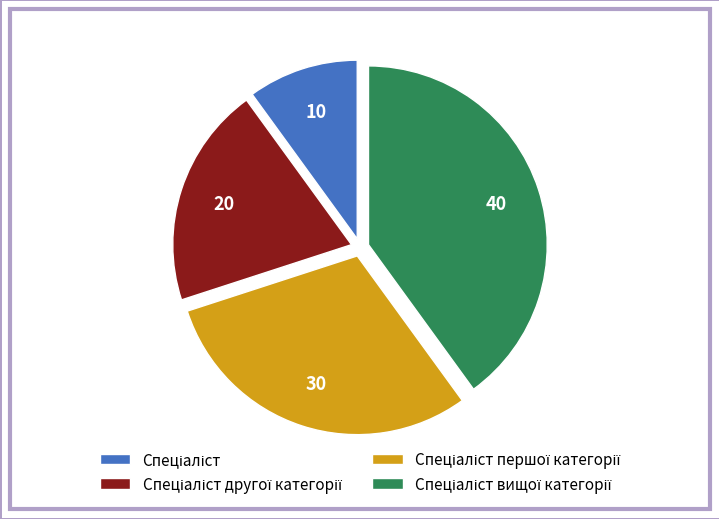

Is there a majority slice in this chart?

No